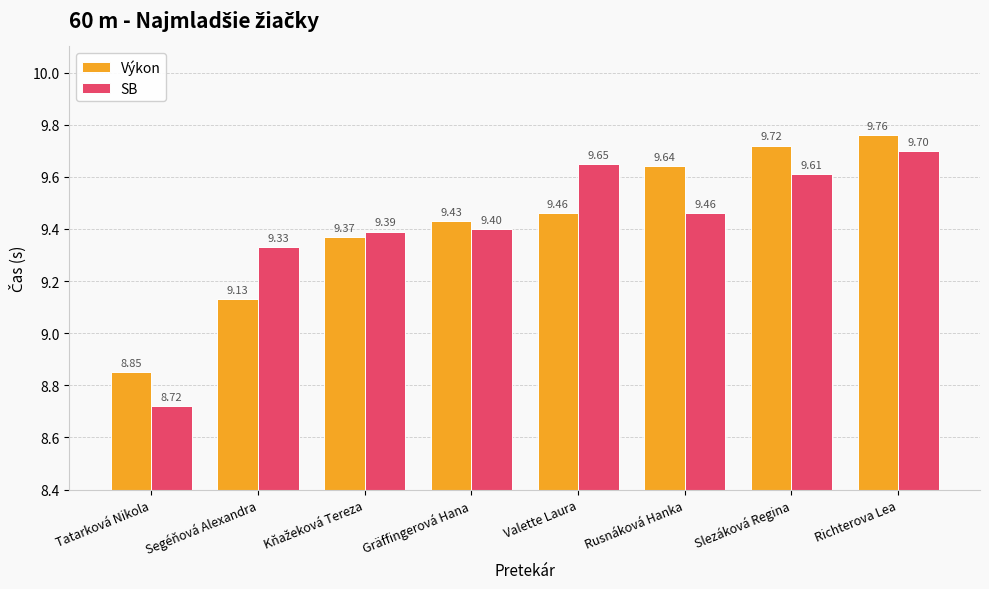

Which series has the widest spread of values?

SB